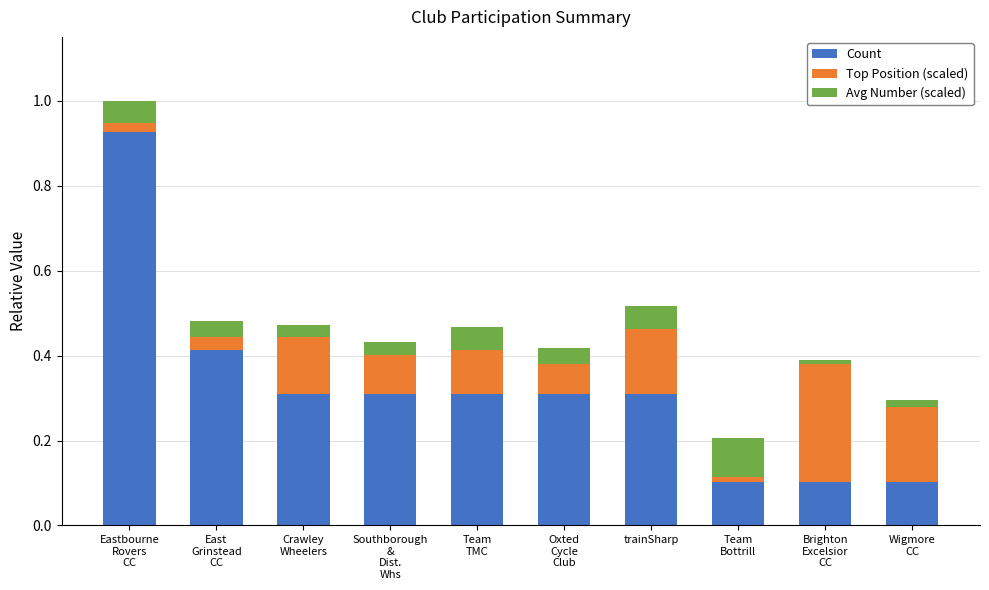

What is the difference between the maximum and second lowest values in the Count series?

0.8